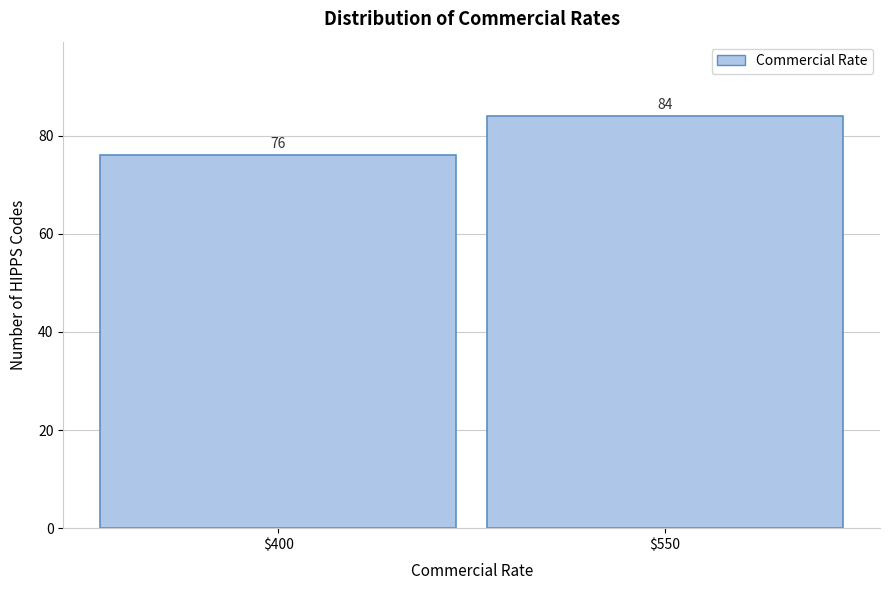

Reading left to right, transcribe all the data shown in this chart.

76	84